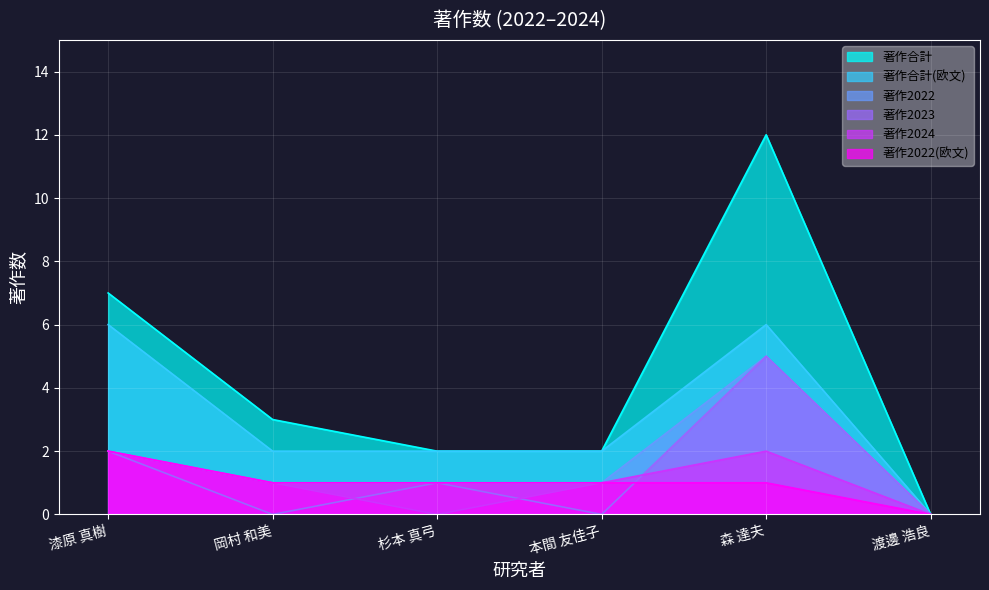

True or false: 著作合計(欧文) and 著作2023 cross at least once.

False